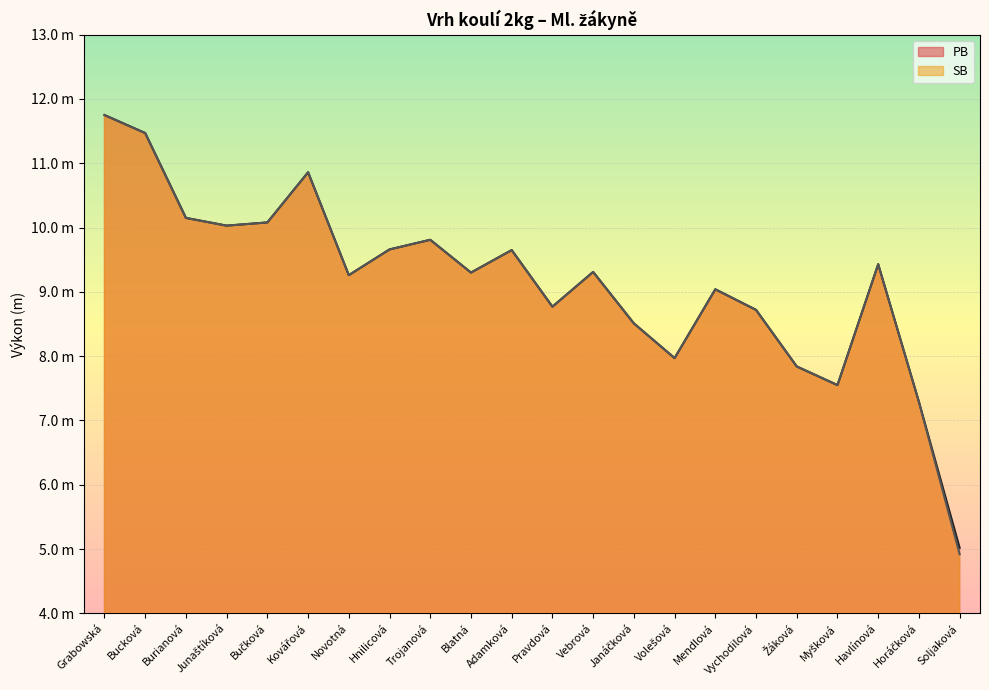

Reading right to left, transcribe all the data shown in this chart.

PB: Soljaková=5.0	Horáčková=7.3	Havlínová=9.4	Myšková=7.5	Žáková=7.8	Vychodilová=8.7	Mendlová=9.0	Volešová=8.0	Janáčková=8.5	Vebrová=9.3	Pravdová=8.8	Adamková=9.7	Blatná=9.3	Trojanová=9.8	Hnilicová=9.7	Novotná=9.3	Kovářová=10.9	Bučková=10.1	Junaštíková=10.0	Burianová=10.2	Bucková=11.5	Grabowská=11.8
SB: Soljaková=4.9	Horáčková=7.3	Havlínová=9.4	Myšková=7.5	Žáková=7.8	Vychodilová=8.7	Mendlová=9.0	Volešová=8.0	Janáčková=8.5	Vebrová=9.3	Pravdová=8.8	Adamková=9.7	Blatná=9.3	Trojanová=9.8	Hnilicová=9.7	Novotná=9.3	Kovářová=10.9	Bučková=10.1	Junaštíková=10.0	Burianová=10.2	Bucková=11.5	Grabowská=11.8